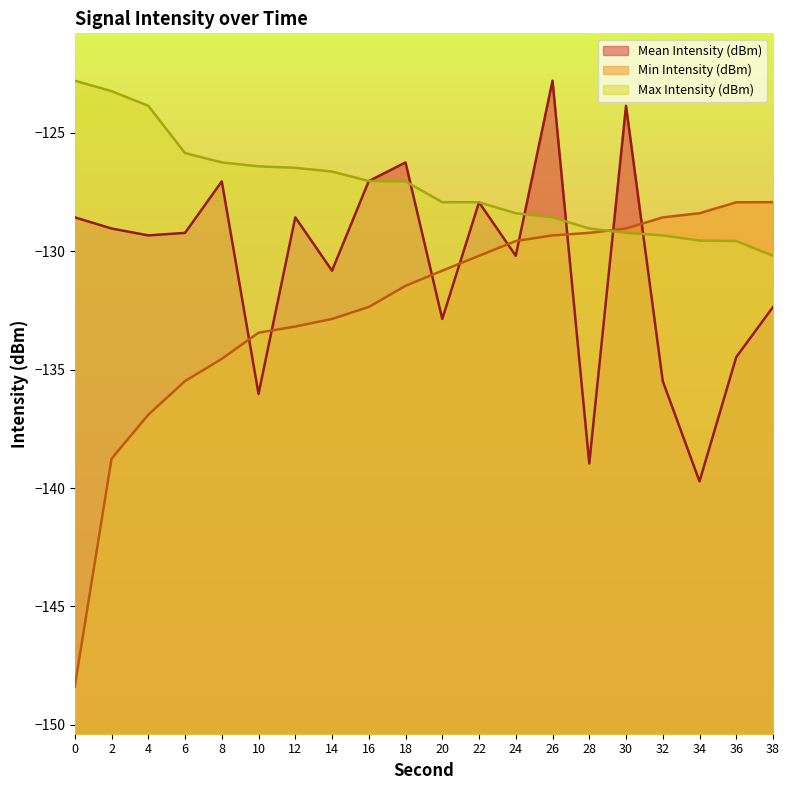

What is the difference between the maximum and minimum values in the Max Intensity (dBm) series?

7.4